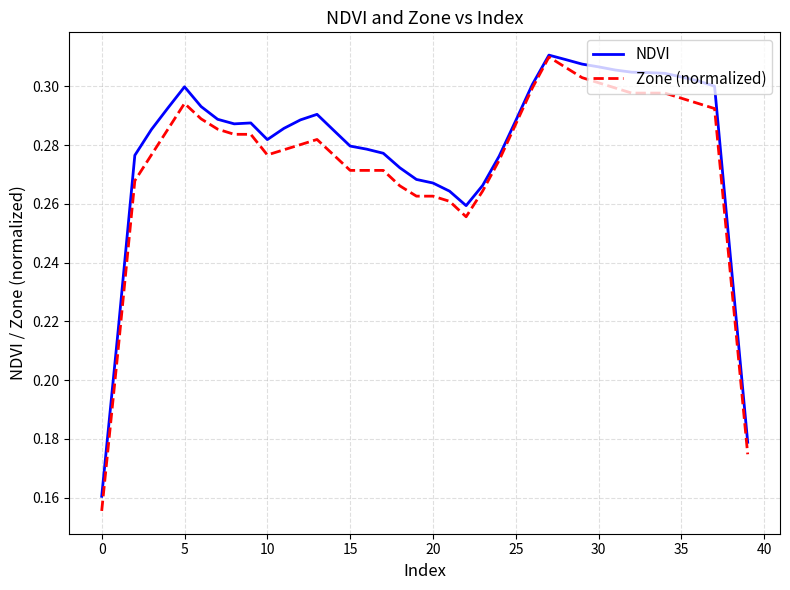

Which series has the largest range (max minus min)?

Zone (normalized)